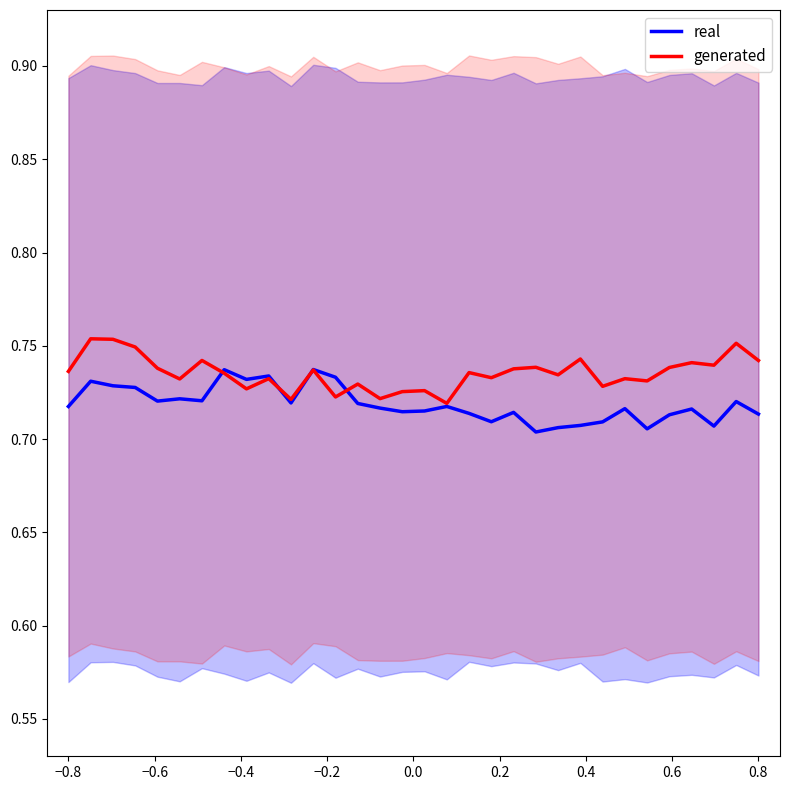

Is it true that real equals 0.5 at 11?

False